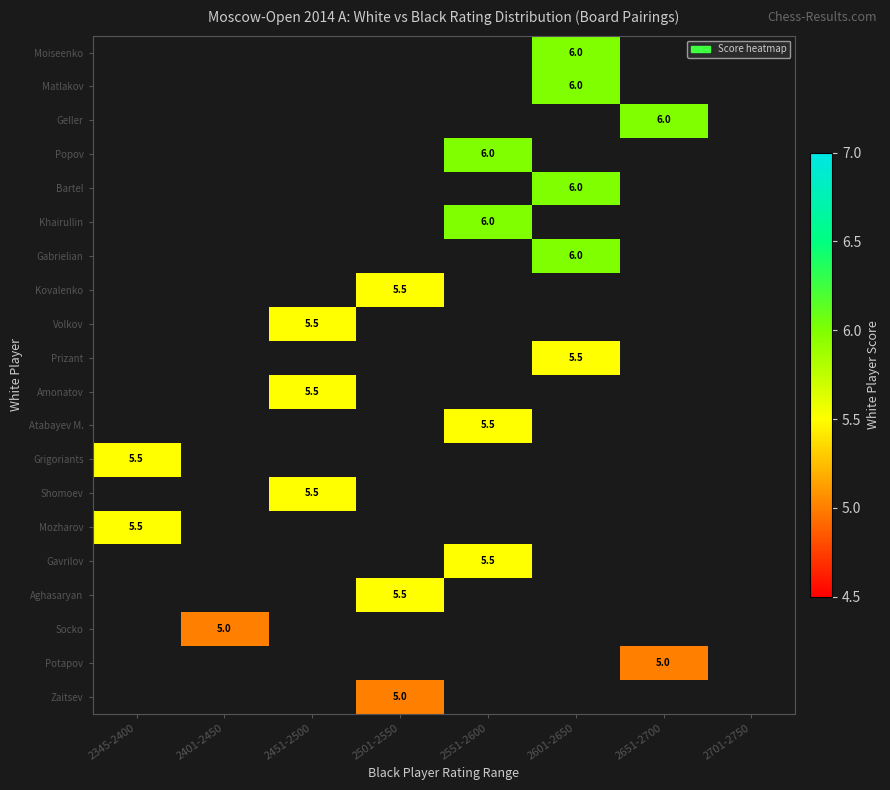

At how many categories does at least one series exceed 1?

7